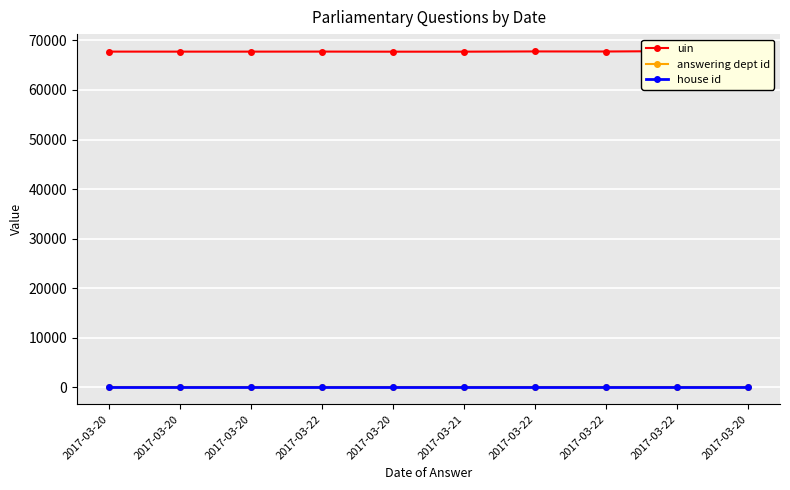

Which series has the widest spread of values?

uin